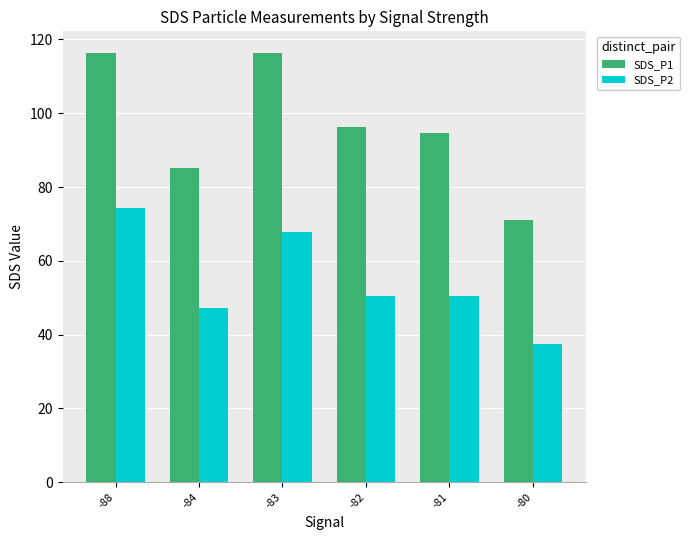

Which category has the lowest value across all series?

-80